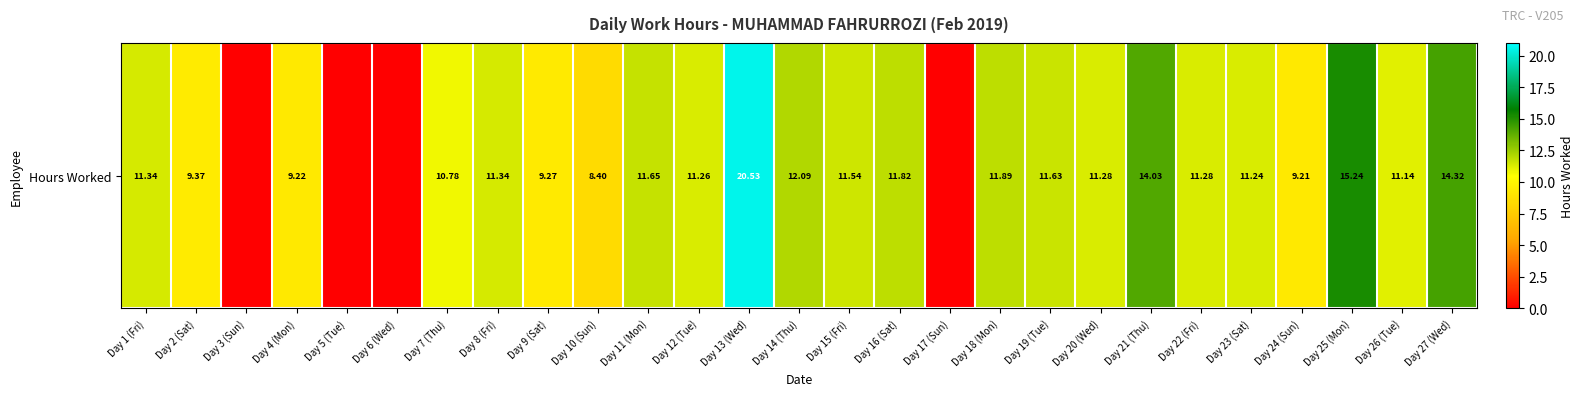

How many categories are shown in the chart?

27